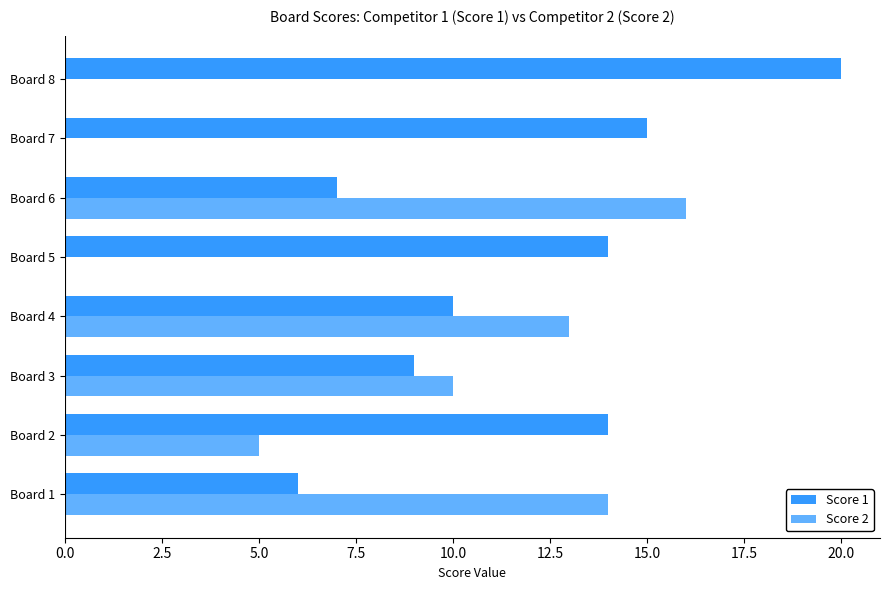

Which label corresponds to the largest value in the chart?

Board 8